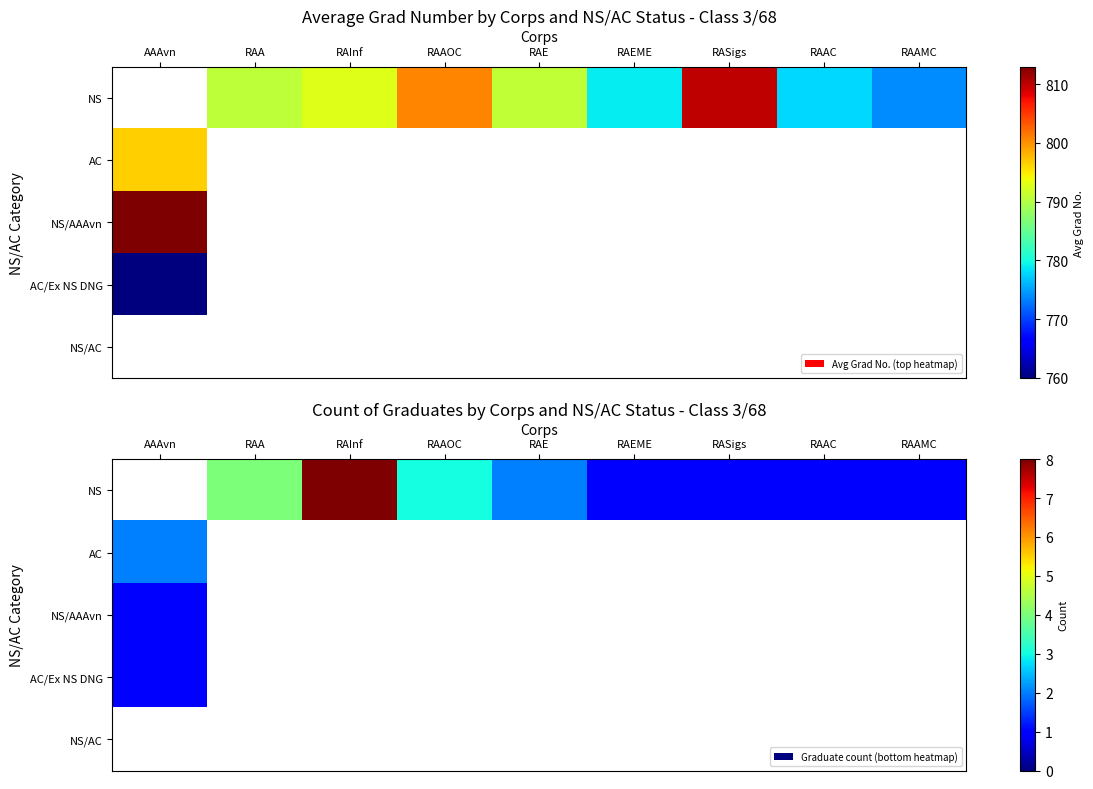

What is the minimum value shown in the chart?

1.0